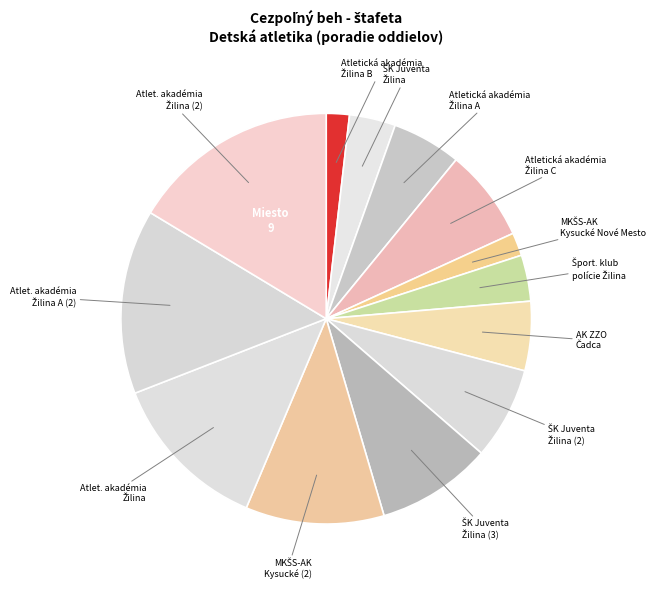

What is the smallest slice in the pie chart?

Atletická akadémia Žilina B